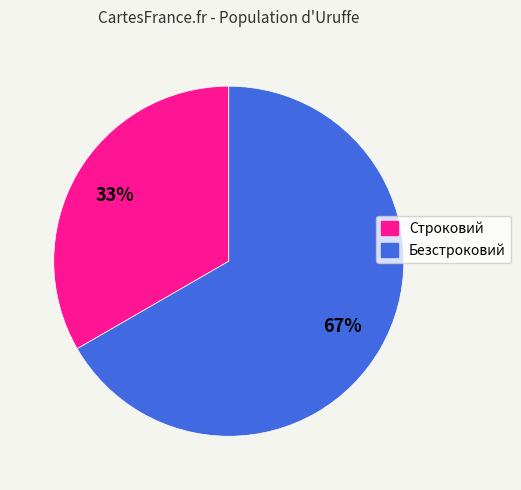

Does Строковий account for over 50% of the chart?

No